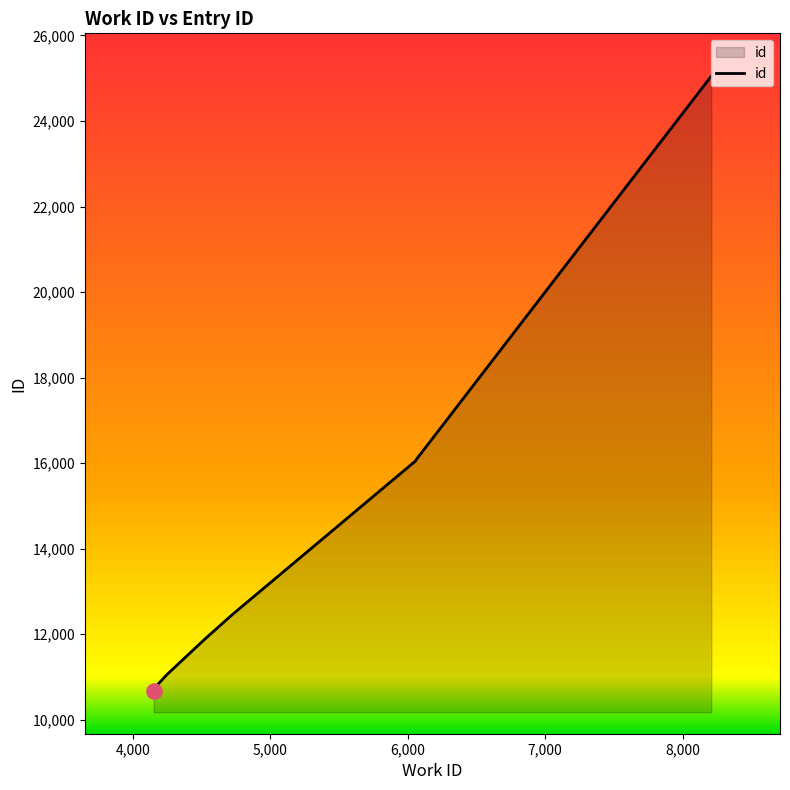

Which has a higher value, 4247 or 4525?

4525